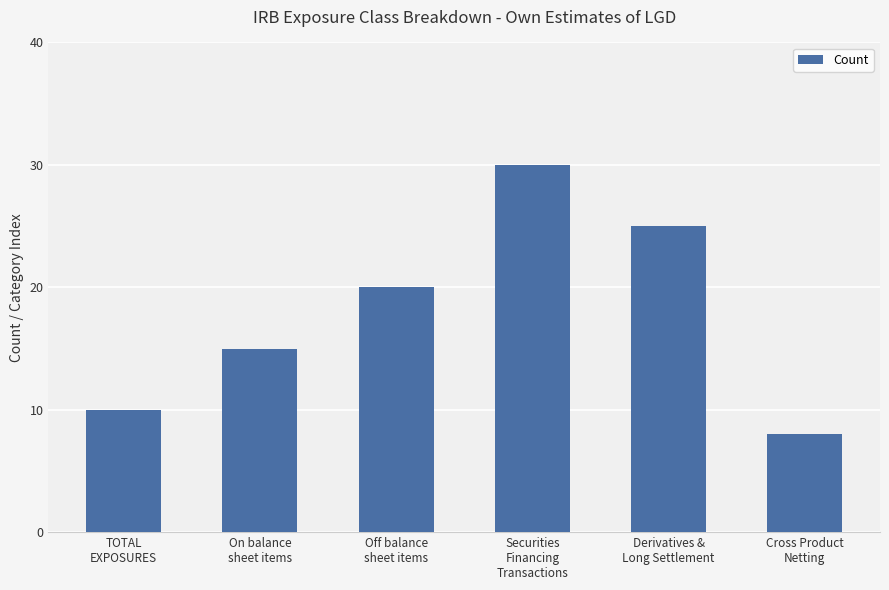

Reading right to left, extract all data points from this chart.

Cross Product
Netting=8	Derivatives &
Long Settlement=25	Securities
Financing
Transactions=30	Off balance
sheet items=20	On balance
sheet items=15	TOTAL
EXPOSURES=10